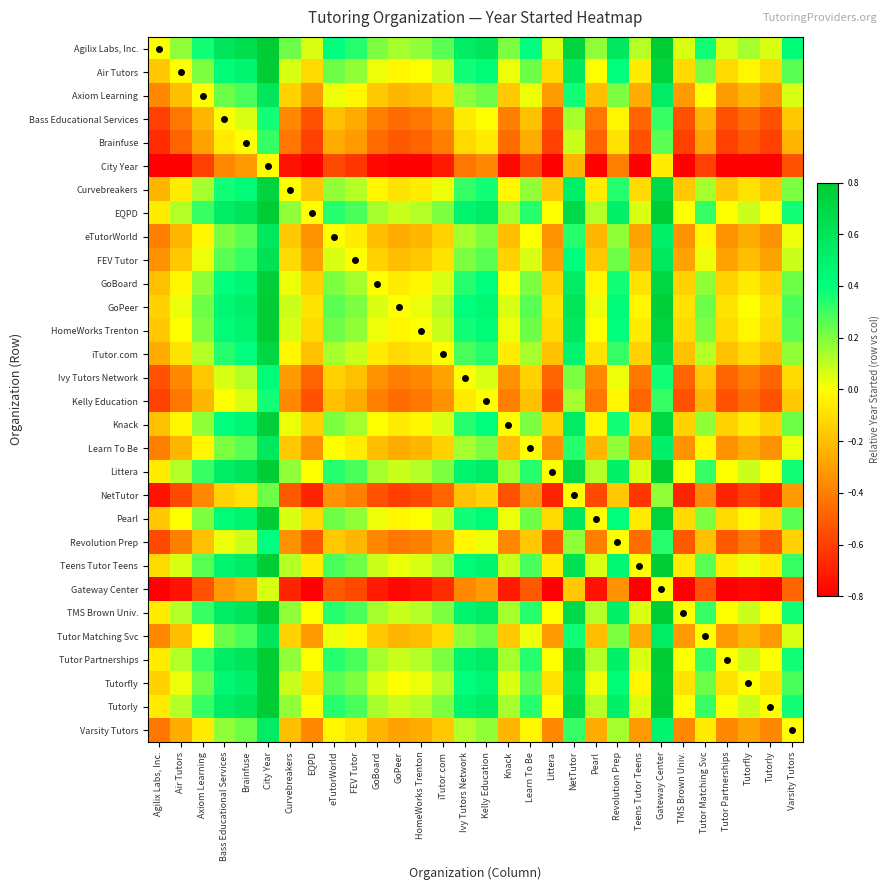

At which category is the sum across all series the highest?

City Year